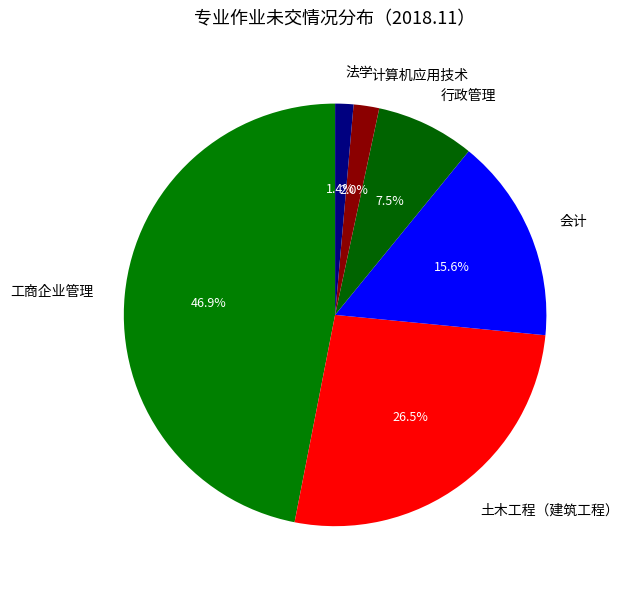

Rank the categories by value from lowest to highest.

法学, 计算机应用技术, 行政管理, 会计, 土木工程（建筑工程）, 工商企业管理